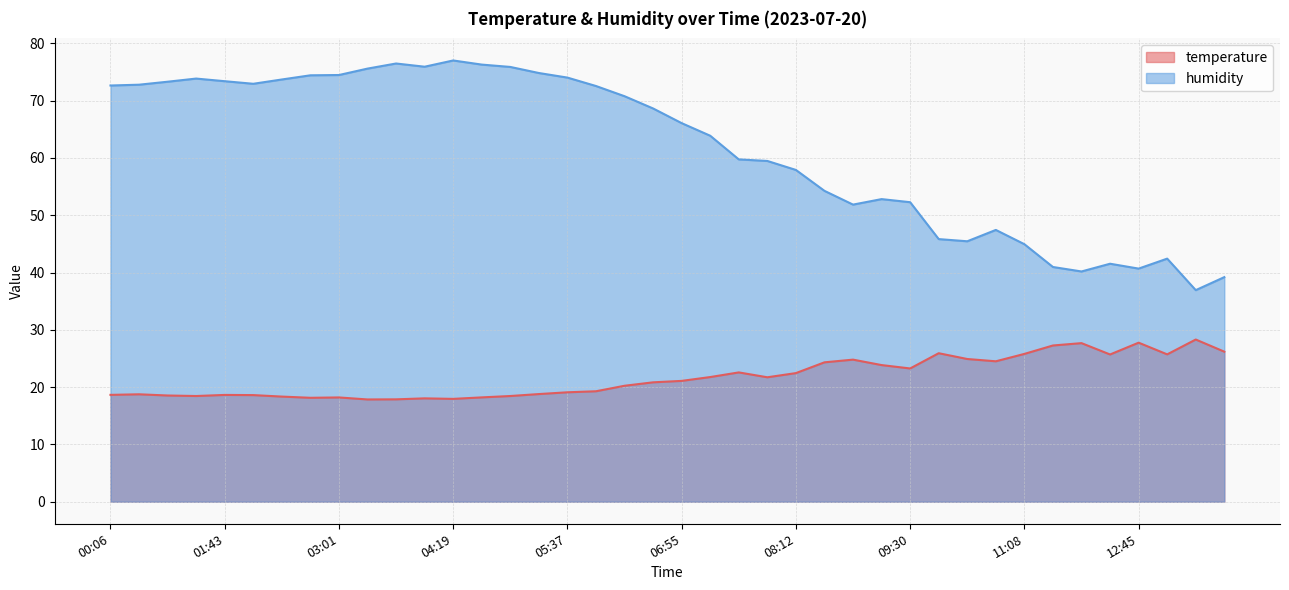

Is it true that humidity equals 33.6 at 07:34?

False